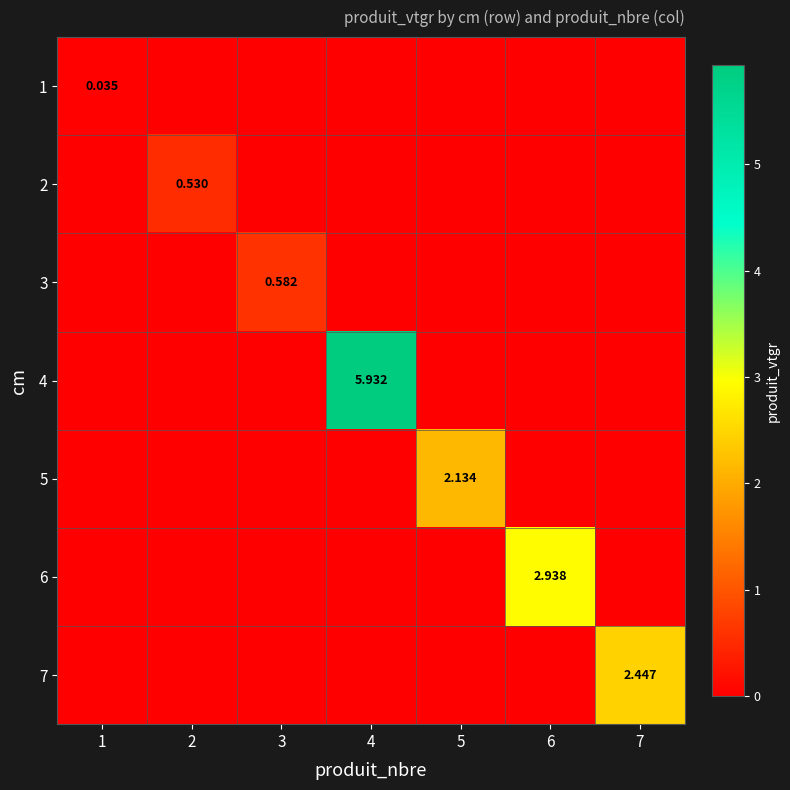

Where is 1 nearest to the value 0?

2